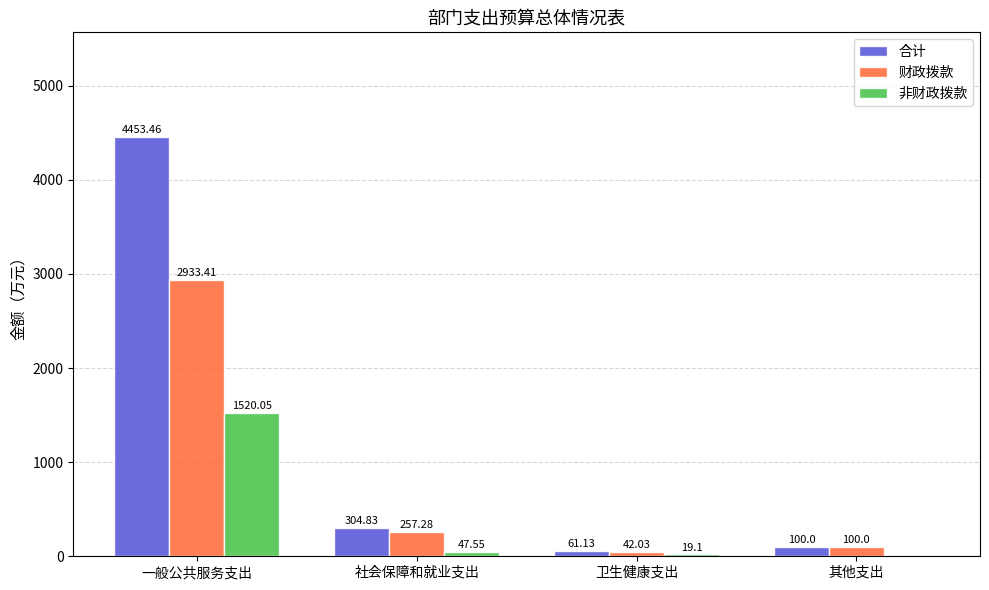

Between 社会保障和就业支出 and 其他支出, which series saw the biggest shift?

合计